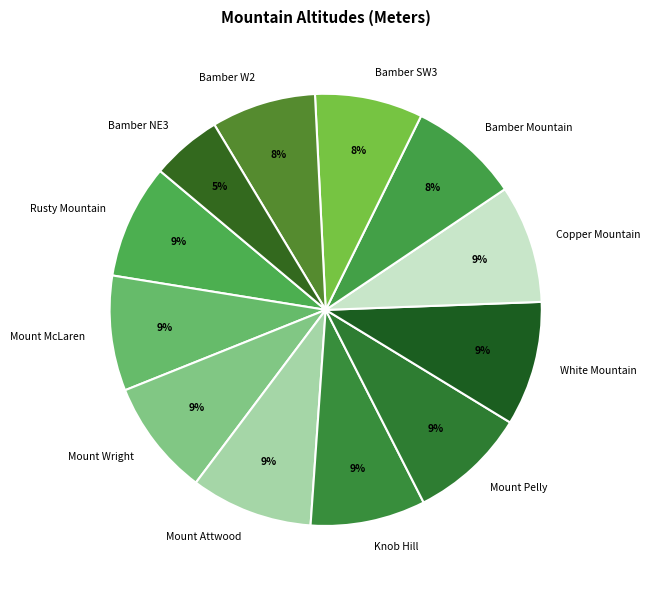

Approximately how many times larger is the value at Bamber NE3 compared to Bamber Mountain?

0.6